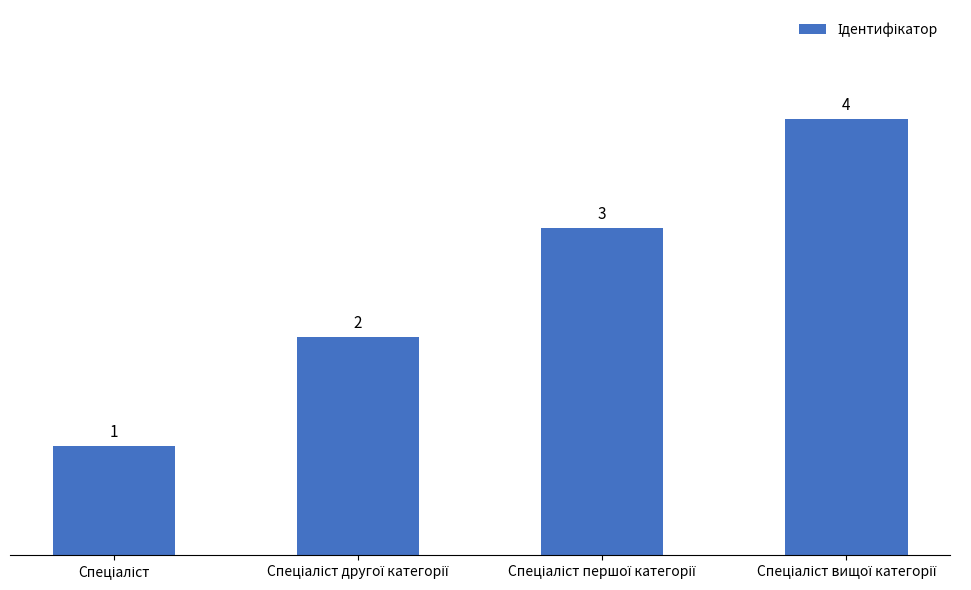

What is the value of the 3rd bar from the left?

3